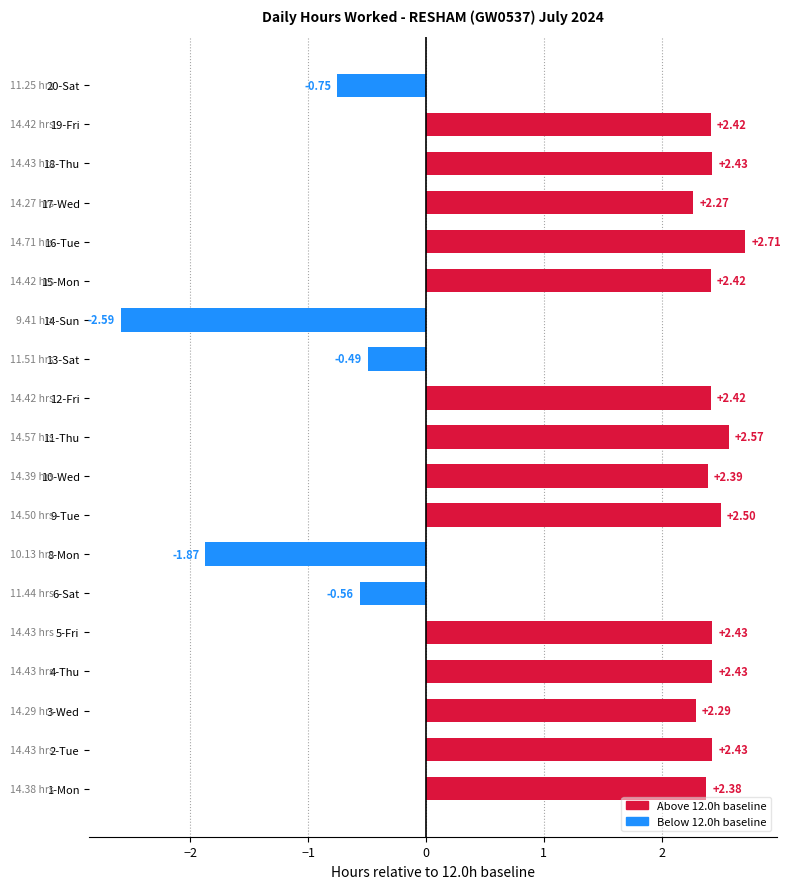

What is the sum of the values at 3-Wed and 19-Fri?

4.7